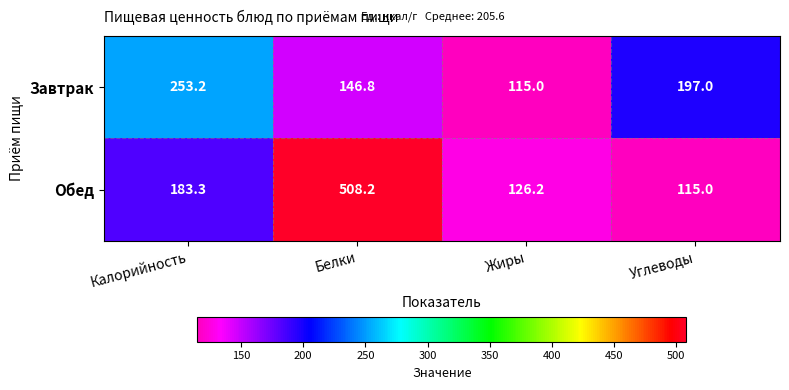

How many categories are shown in the chart?

4